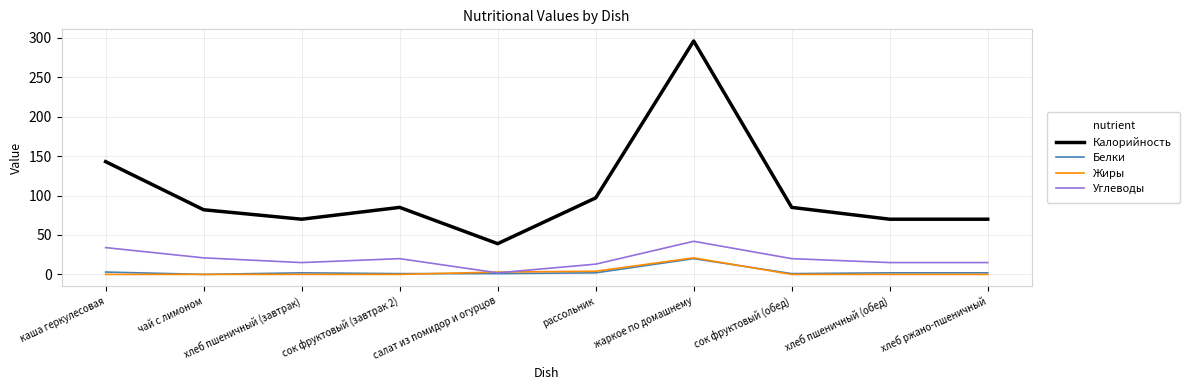

What is the minimum value for Калорийность?

39